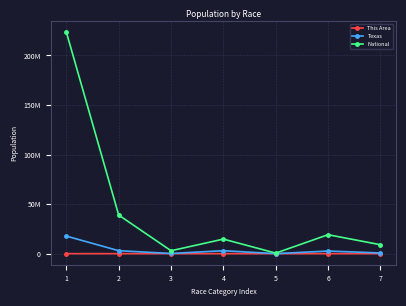

Does the chart display data point markers on the line(s)?

Yes